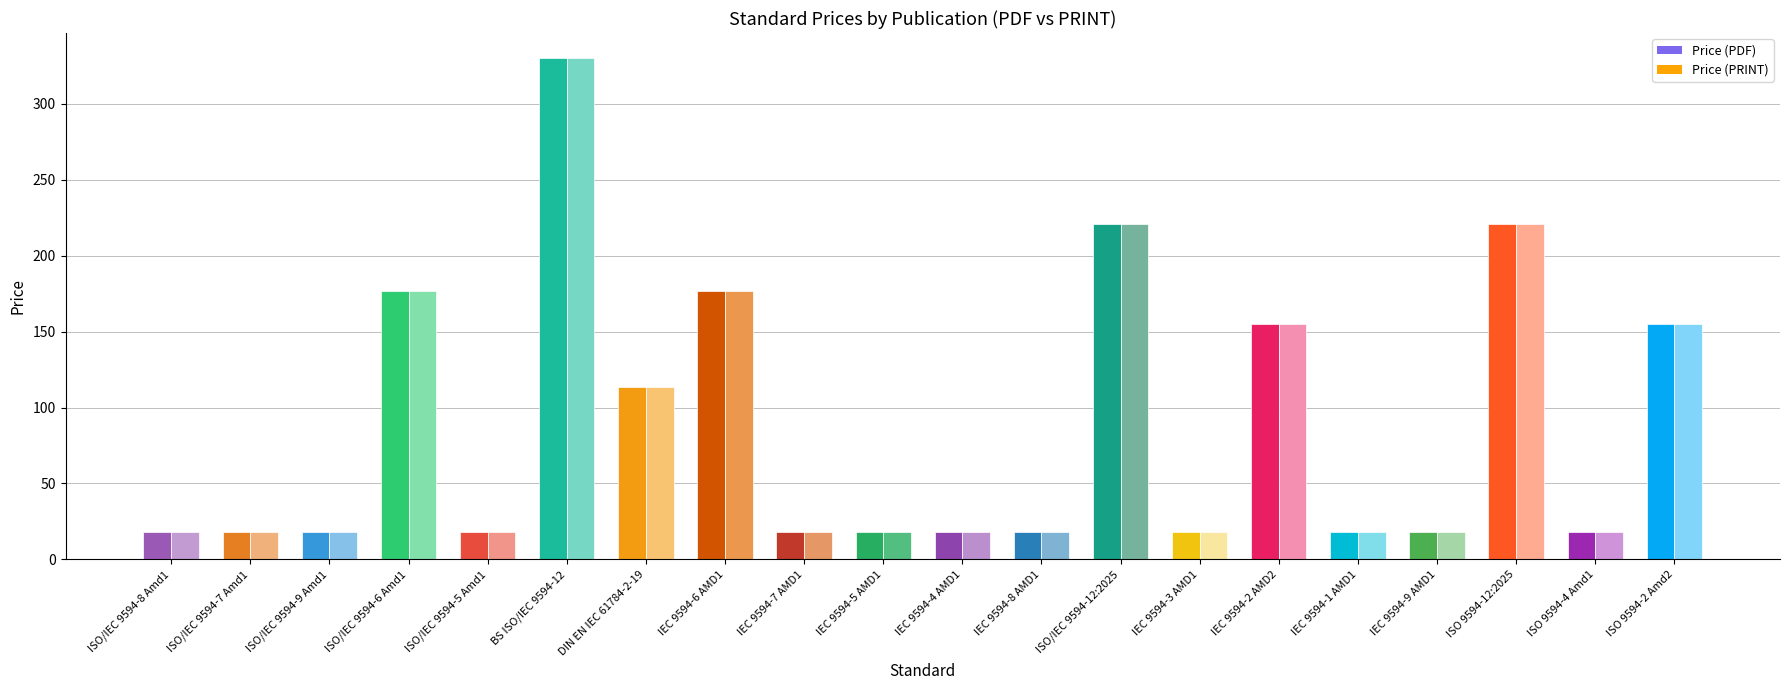

Reading right to left, list all the values displayed in this chart.

Price (PDF): ISO 9594-2 Amd2=155.0	ISO 9594-4 Amd1=18.0	ISO 9594-12:2025=221.0	IEC 9594-9 AMD1=18.0	IEC 9594-1 AMD1=18.0	IEC 9594-2 AMD2=155.0	IEC 9594-3 AMD1=18.0	ISO/IEC 9594-12:2025=221.0	IEC 9594-8 AMD1=18.0	IEC 9594-4 AMD1=18.0	IEC 9594-5 AMD1=18.0	IEC 9594-7 AMD1=18.0	IEC 9594-6 AMD1=177.0	DIN EN IEC 61784-2-19=113.3	BS ISO/IEC 9594-12=330.0	ISO/IEC 9594-5 Amd1=18.0	ISO/IEC 9594-6 Amd1=177.0	ISO/IEC 9594-9 Amd1=18.0	ISO/IEC 9594-7 Amd1=18.0	ISO/IEC 9594-8 Amd1=18.0
Price (PRINT): ISO 9594-2 Amd2=155.0	ISO 9594-4 Amd1=18.0	ISO 9594-12:2025=221.0	IEC 9594-9 AMD1=18.0	IEC 9594-1 AMD1=18.0	IEC 9594-2 AMD2=155.0	IEC 9594-3 AMD1=18.0	ISO/IEC 9594-12:2025=221.0	IEC 9594-8 AMD1=18.0	IEC 9594-4 AMD1=18.0	IEC 9594-5 AMD1=18.0	IEC 9594-7 AMD1=18.0	IEC 9594-6 AMD1=177.0	DIN EN IEC 61784-2-19=113.3	BS ISO/IEC 9594-12=330.0	ISO/IEC 9594-5 Amd1=18.0	ISO/IEC 9594-6 Amd1=177.0	ISO/IEC 9594-9 Amd1=18.0	ISO/IEC 9594-7 Amd1=18.0	ISO/IEC 9594-8 Amd1=18.0